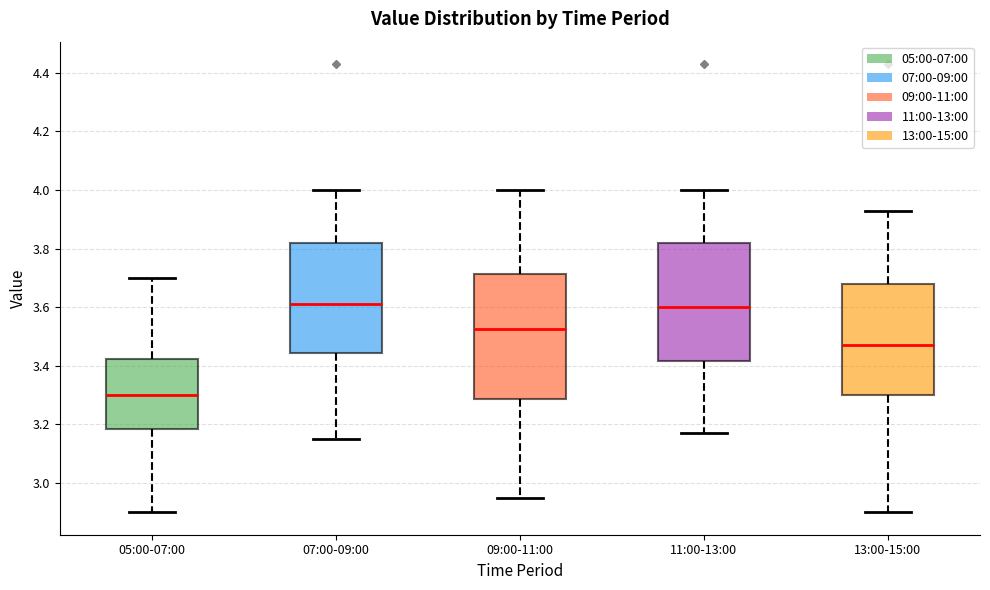

Which box is the tallest, from its lower edge to its upper edge?

09:00-11:00